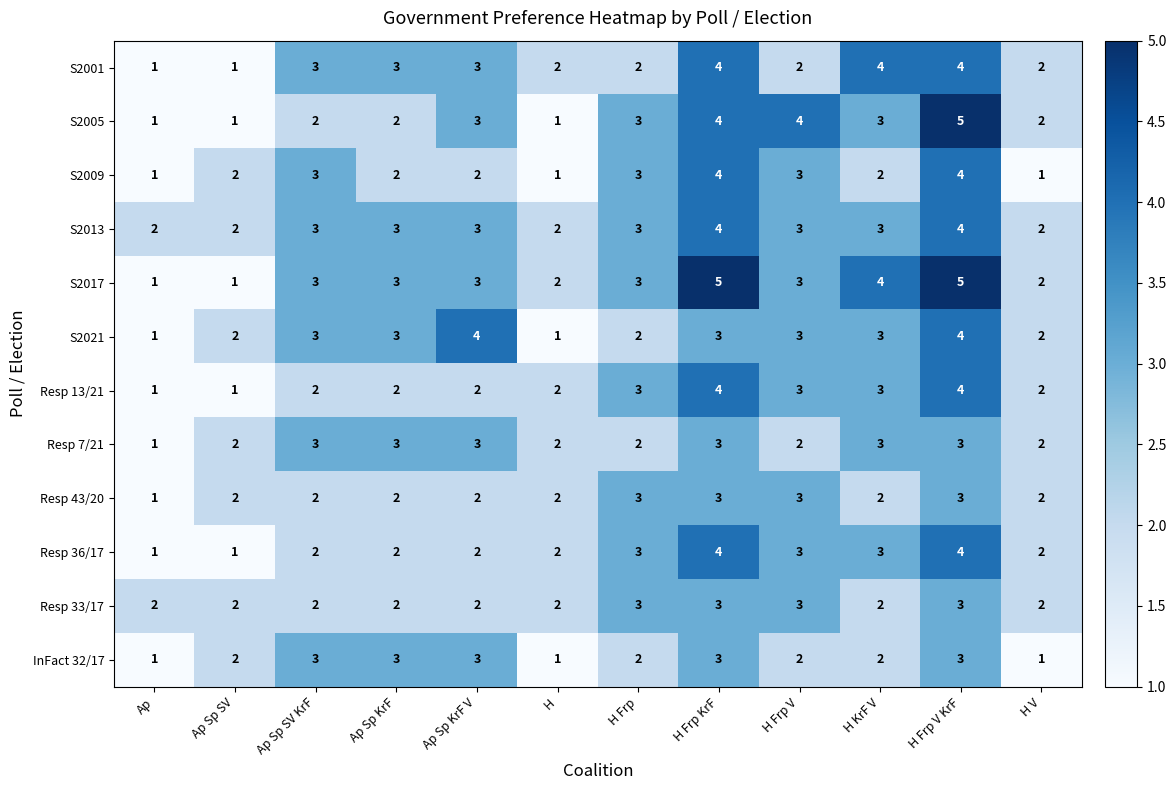

Between Ap Sp KrF and H V, which series saw the biggest shift?

InFact 32/17